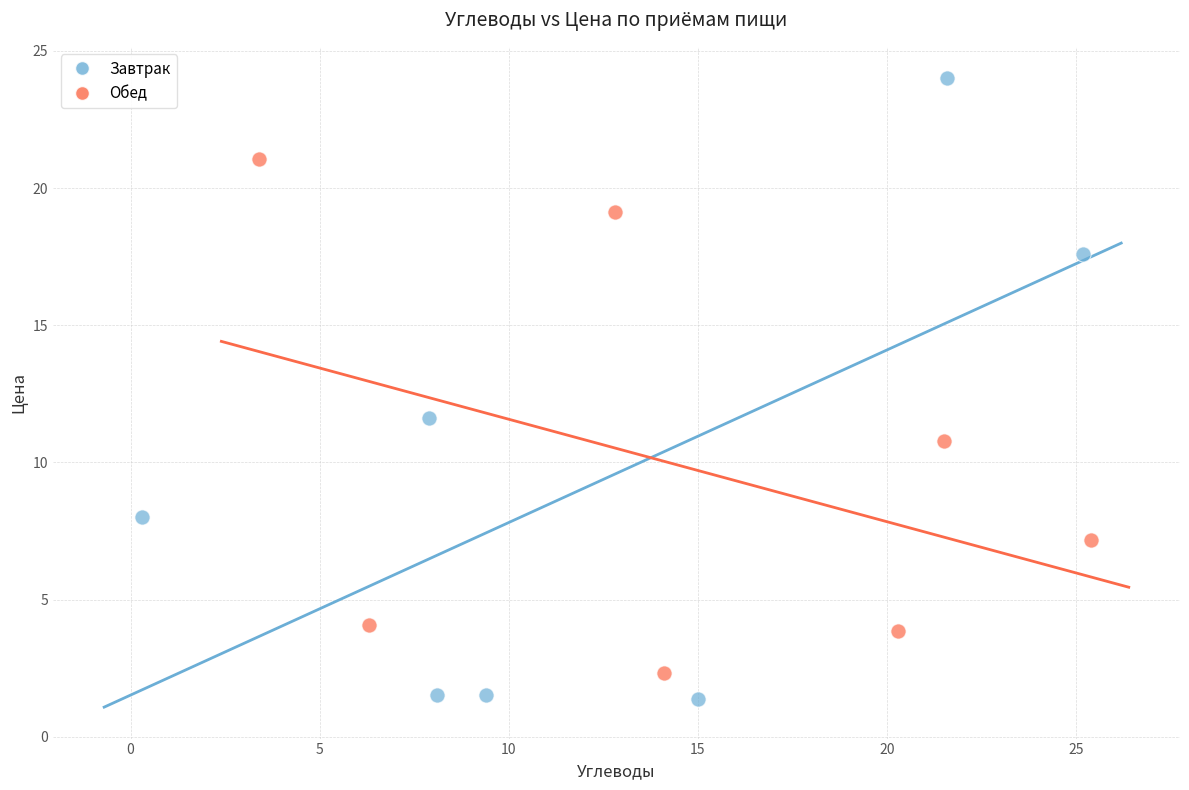

Which series has the widest spread of Y values?

Завтрак